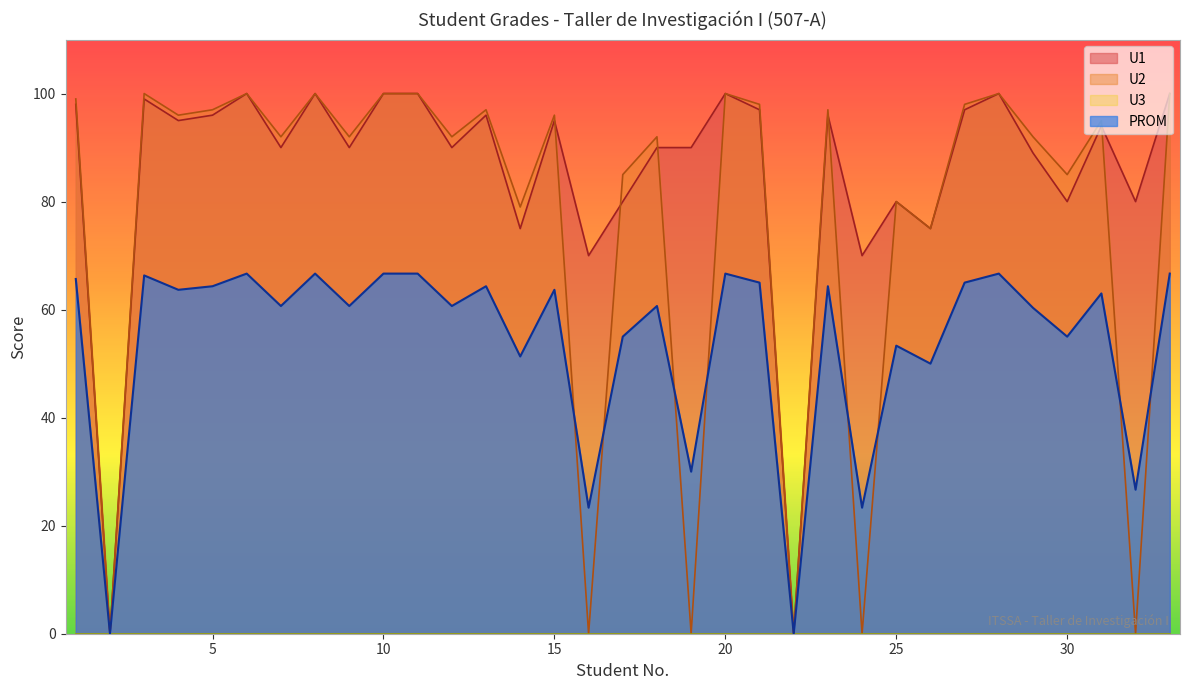

What is the greatest value displayed?

100.0